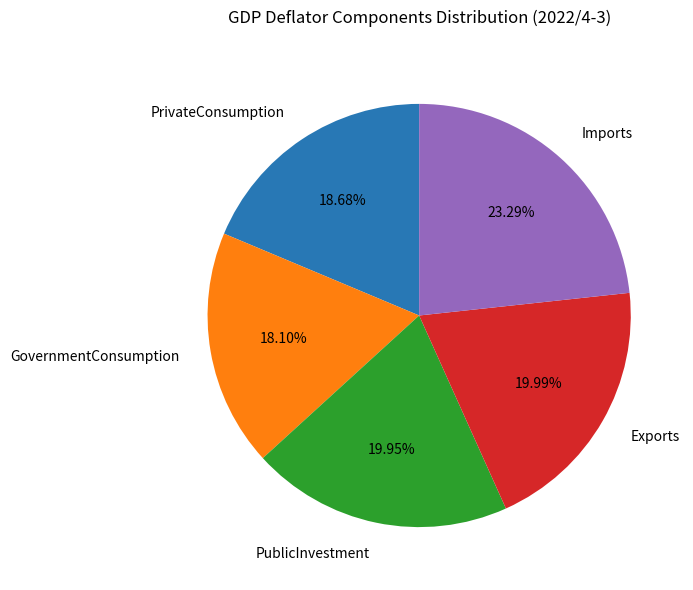

Do GovernmentConsumption and Exports together represent more than half of the pie?

No